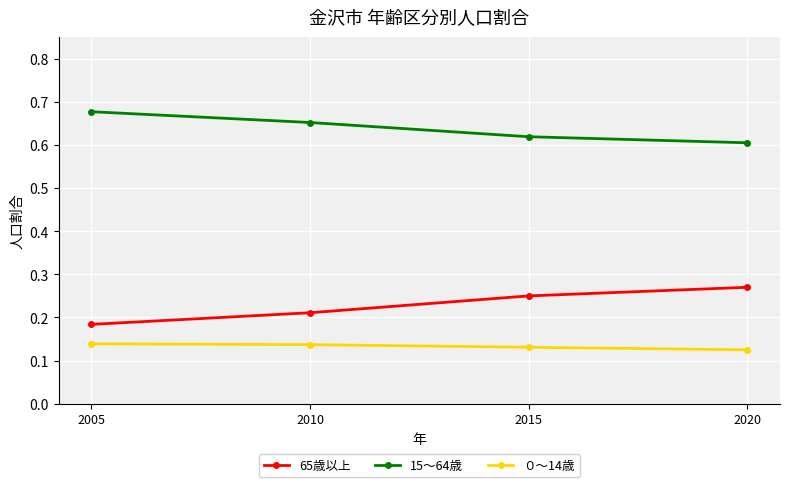

Does the chart have visible grid lines?

Yes